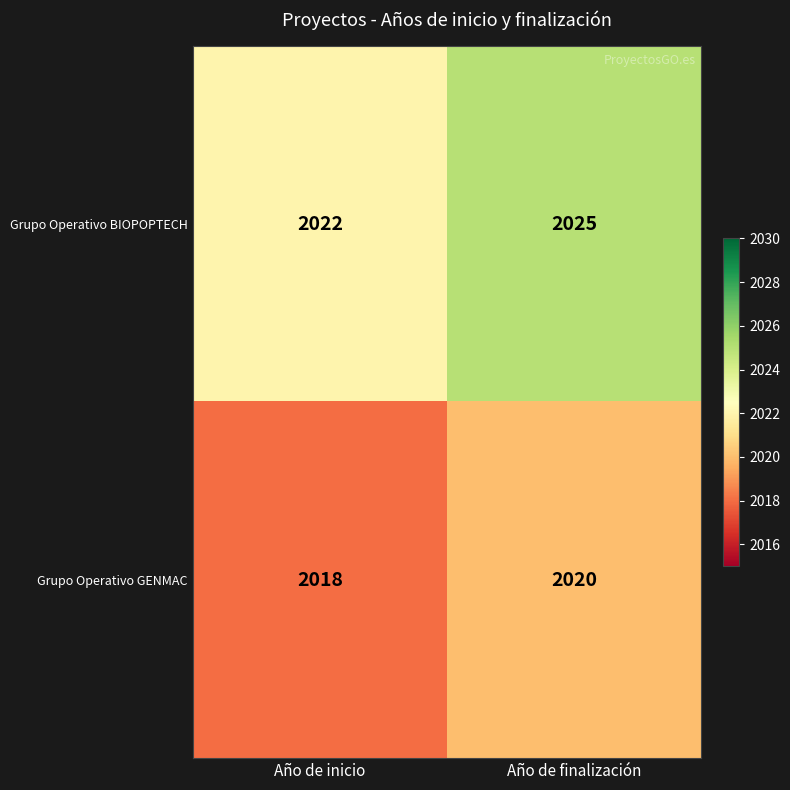

List the series in order of their peak value, highest first.

Grupo Operativo BIOPOPTECH, Grupo Operativo GENMAC